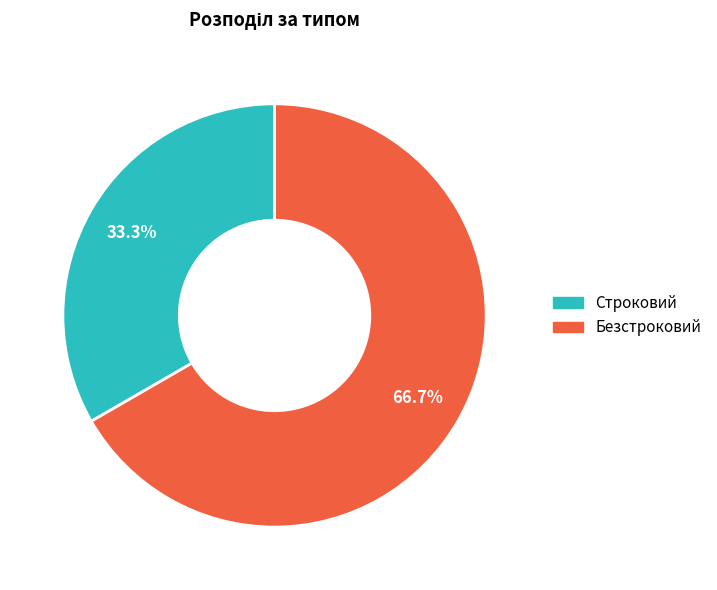

True or false: Строковий accounts for 21% of the total.

False